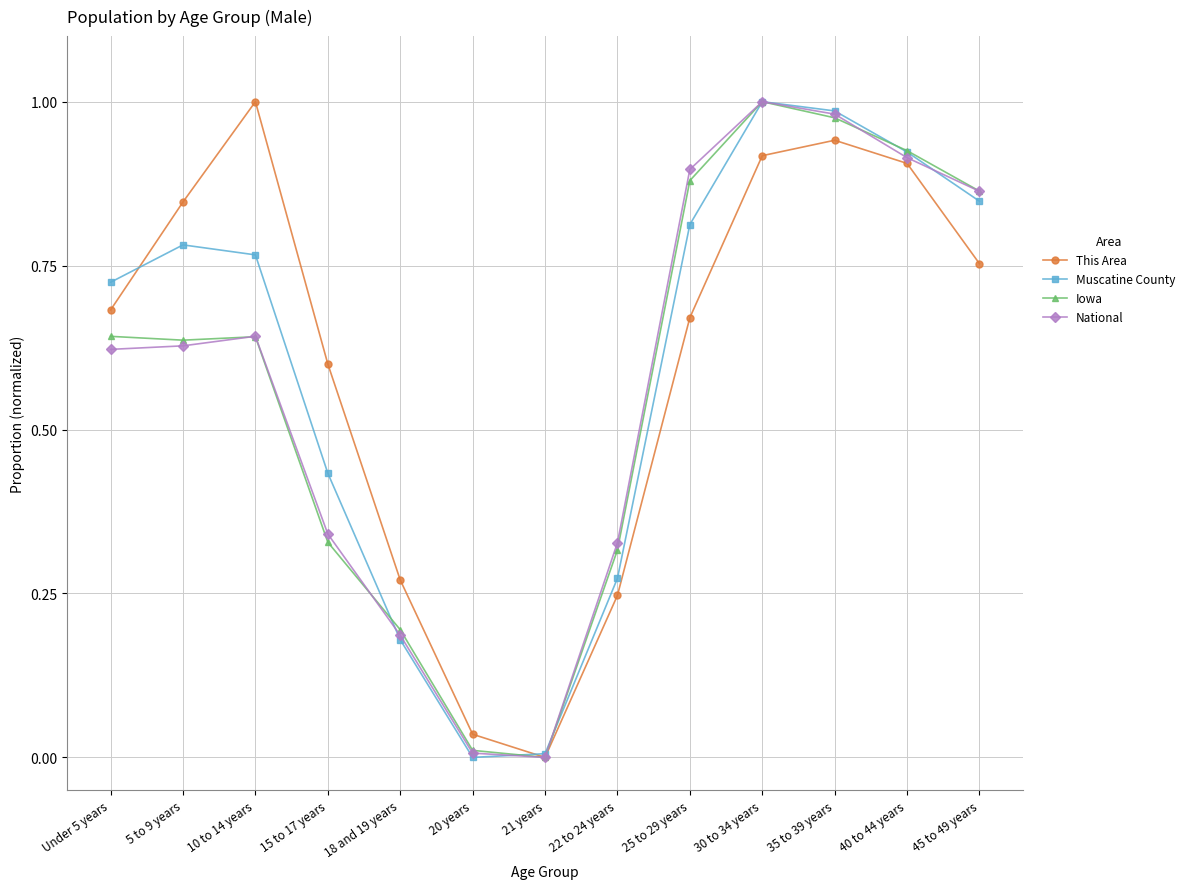

Which category has the highest value in the Iowa series?

30 to 34 years